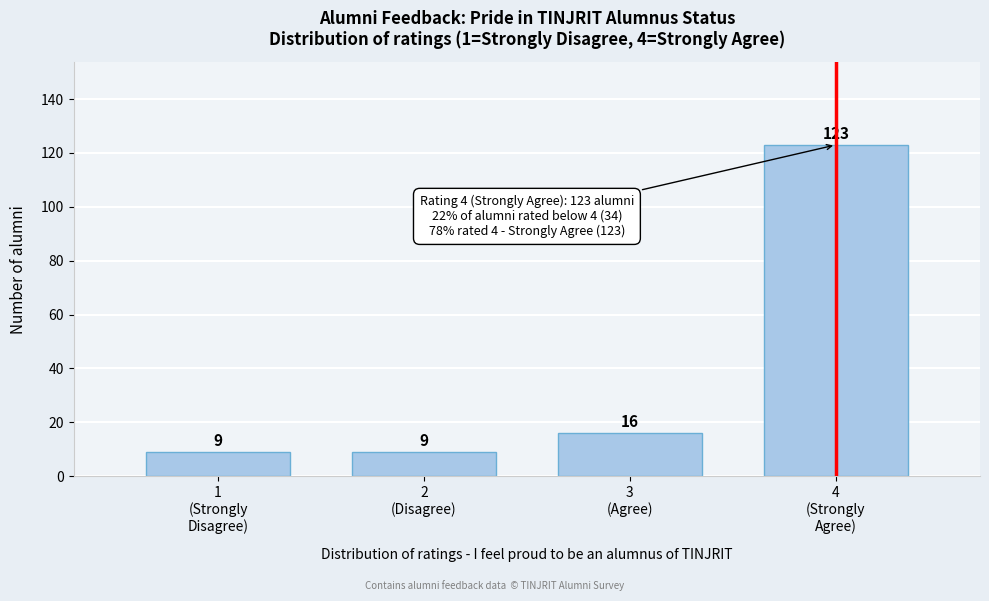

Reading left to right, transcribe all the data shown in this chart.

9	9	16	123